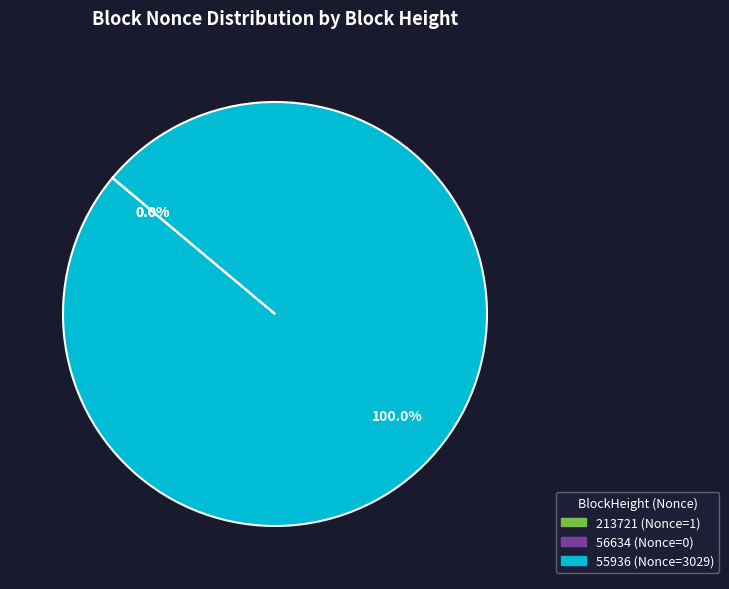

Is there a majority slice in this chart?

Yes